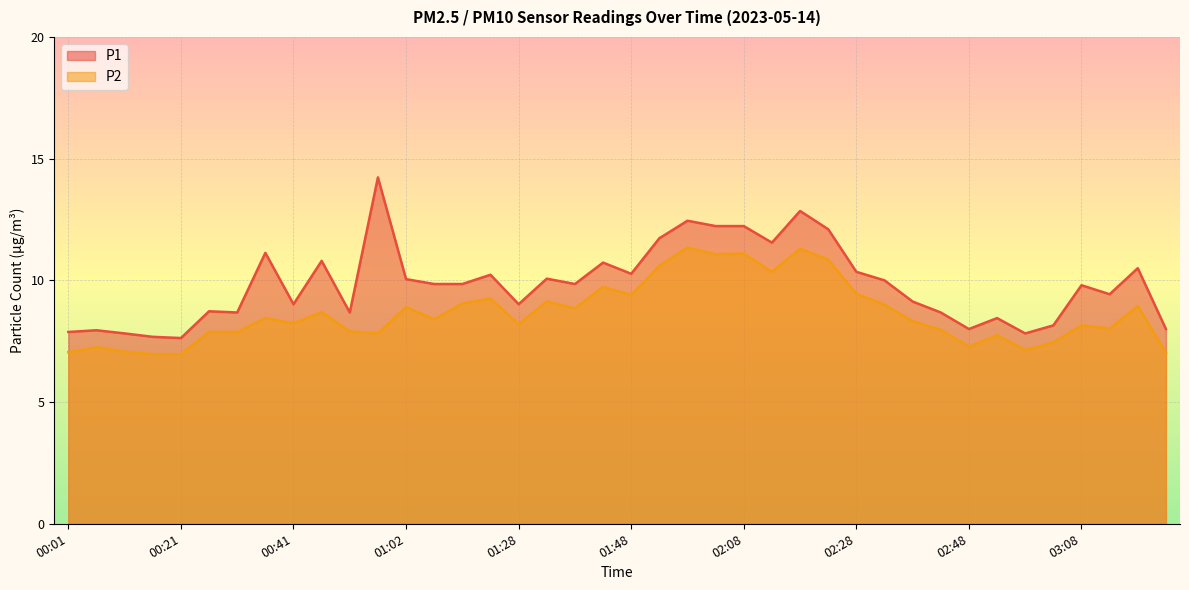

Reading left to right, list all the values displayed in this chart.

P1: 7.9	8.0	7.8	7.7	7.6	8.7	8.7	11.1	9.0	10.8	8.7	14.2	10.1	9.8	9.8	10.2	9.0	10.1	9.8	10.7	10.3	11.7	12.4	12.2	12.2	11.6	12.8	12.1	10.3	10.0	9.1	8.7	8.0	8.4	7.8	8.2	9.8	9.4	10.5	8.0
P2: 7.0	7.2	7.1	7.0	7.0	7.9	7.9	8.4	8.2	8.7	7.9	7.8	8.9	8.4	9.1	9.2	8.2	9.1	8.8	9.7	9.4	10.6	11.3	11.1	11.1	10.3	11.3	10.8	9.4	9.0	8.3	8.0	7.3	7.8	7.1	7.5	8.2	8.0	8.9	7.0